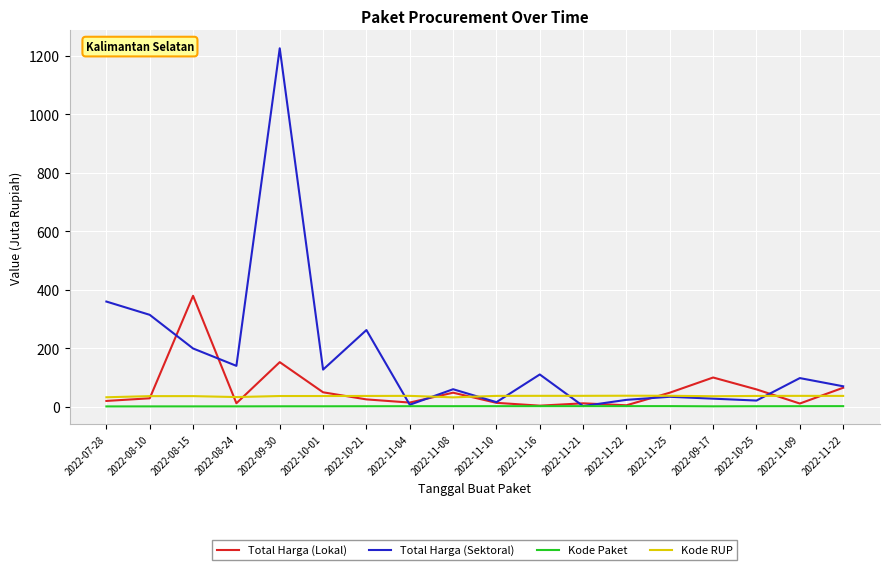

What is the approximate value of Kode RUP at 2022-10-25?

37.1